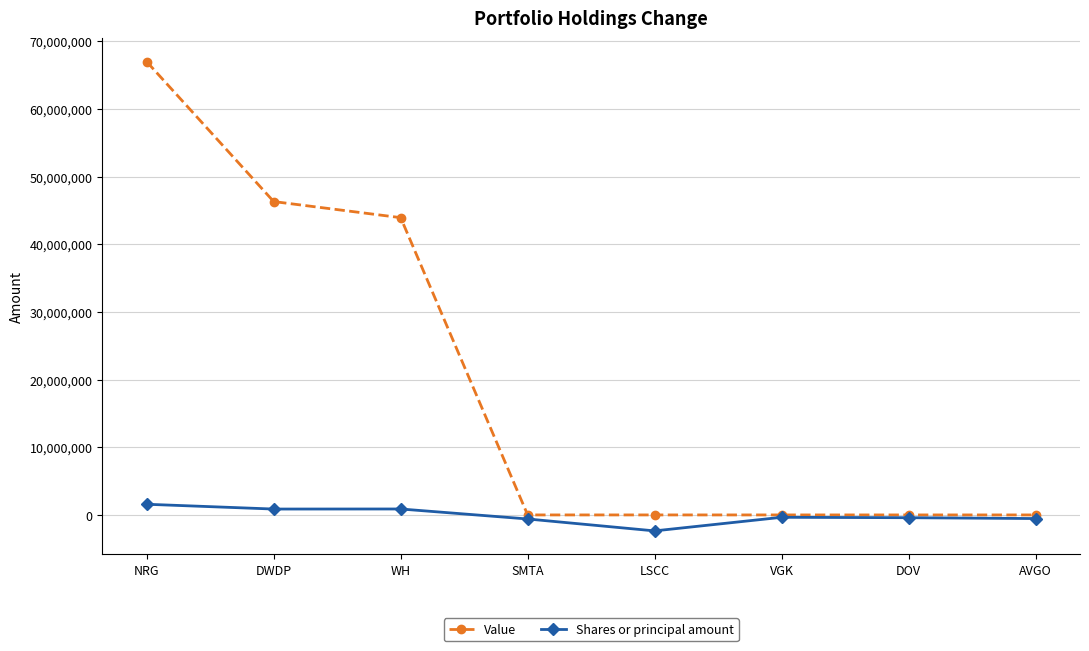

At which category is the sum across all series the highest?

NRG